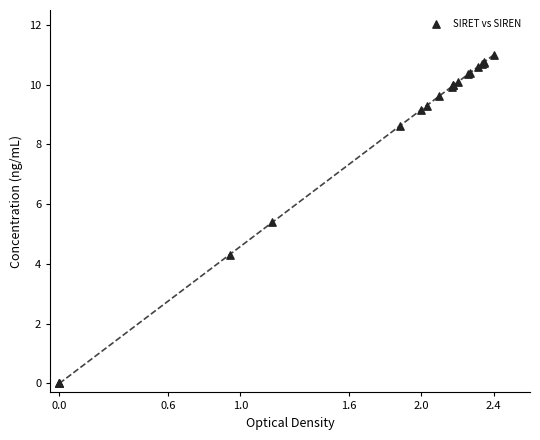

What Y value in the scatter plot is closest to 5?

5.4